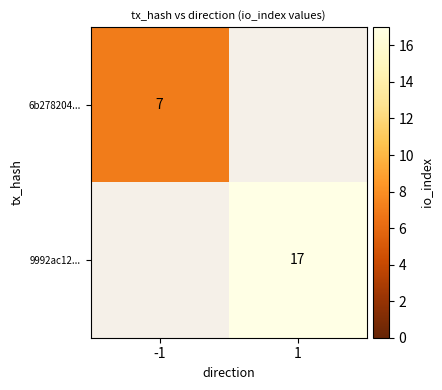

Count the number of categories in the chart.

2